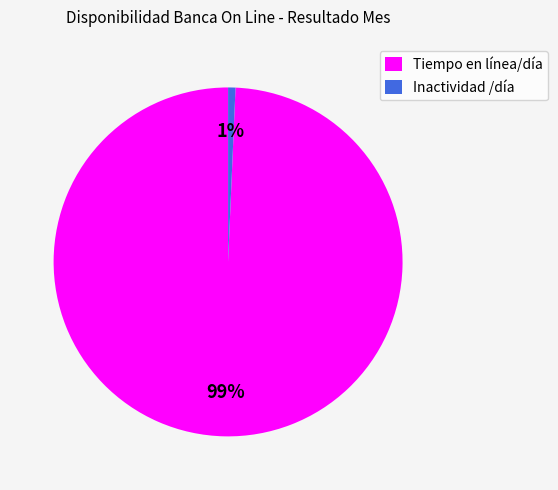

What is the largest slice in the pie chart?

Tiempo en línea/día